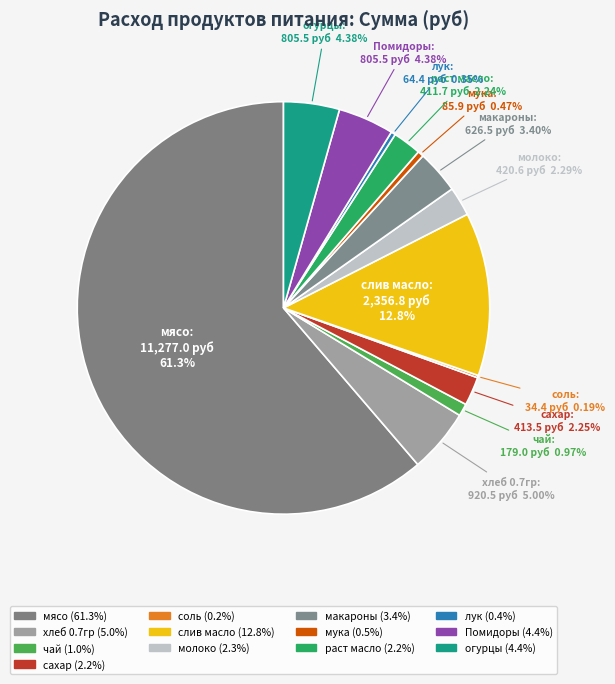

Which category accounts for the majority?

мясо